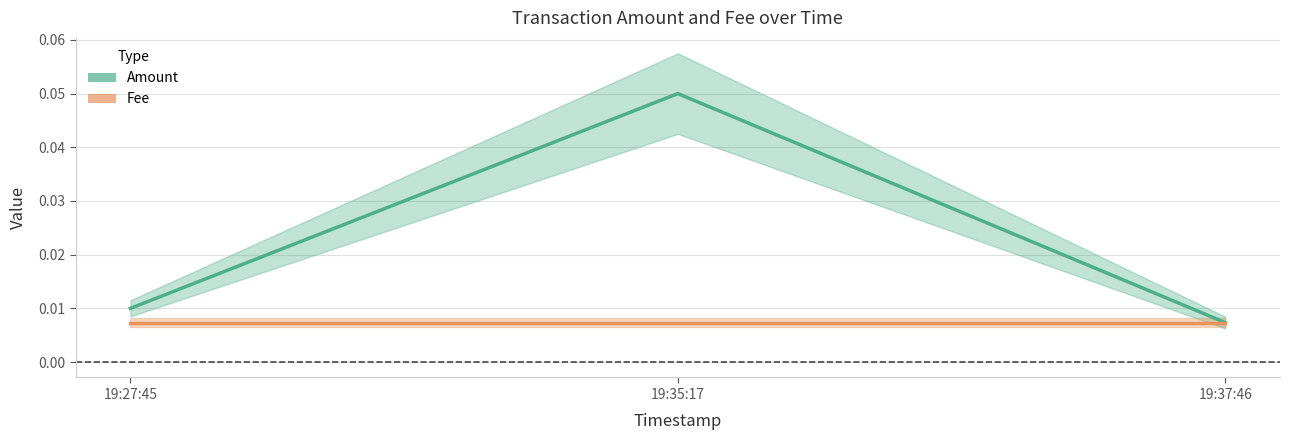

Which series has the largest total across all categories?

Amount